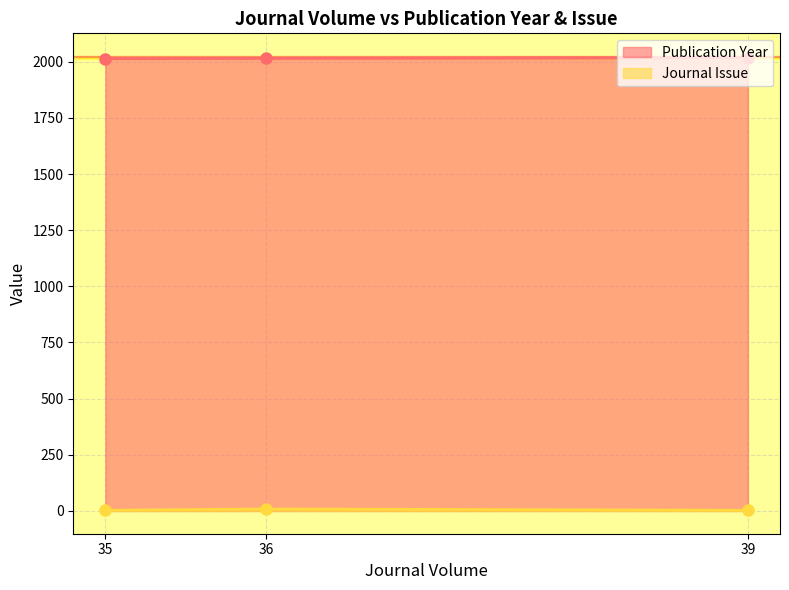

What is the minimum value shown in the chart?

3